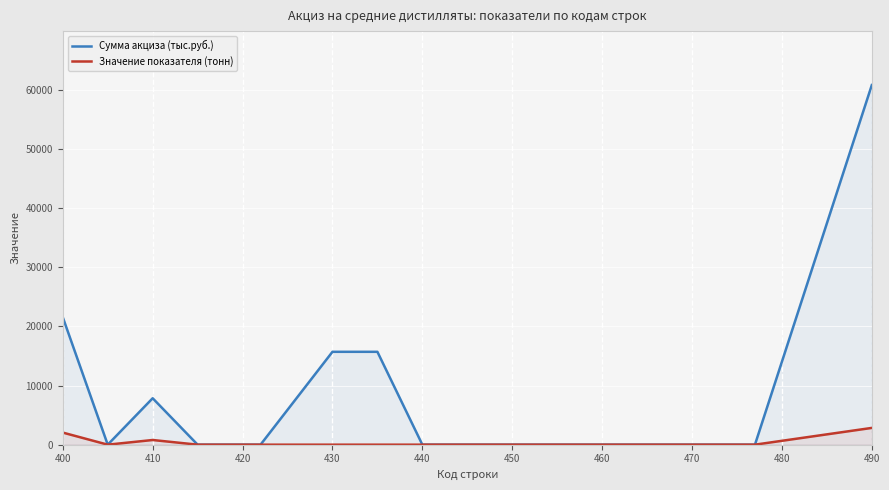

The value of Сумма акциза (тыс.руб.) at 440 is -42554. True or false?

False